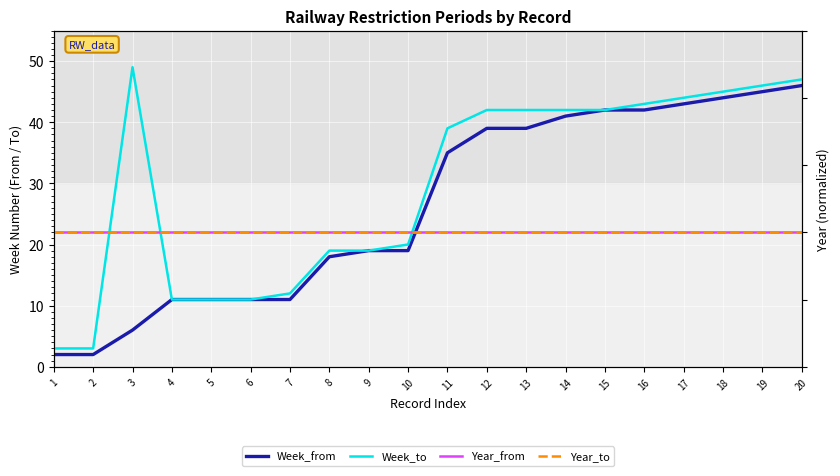

Is the value of Year_from at 13 greater than the value of Year_to at 8?

No